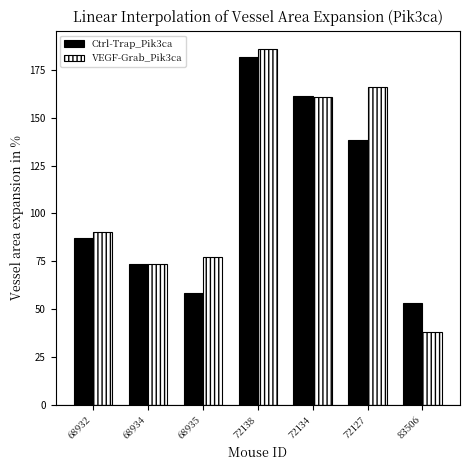

Rank the series by their maximum value, from highest to lowest.

VEGF-Grab_Pik3ca, Ctrl-Trap_Pik3ca